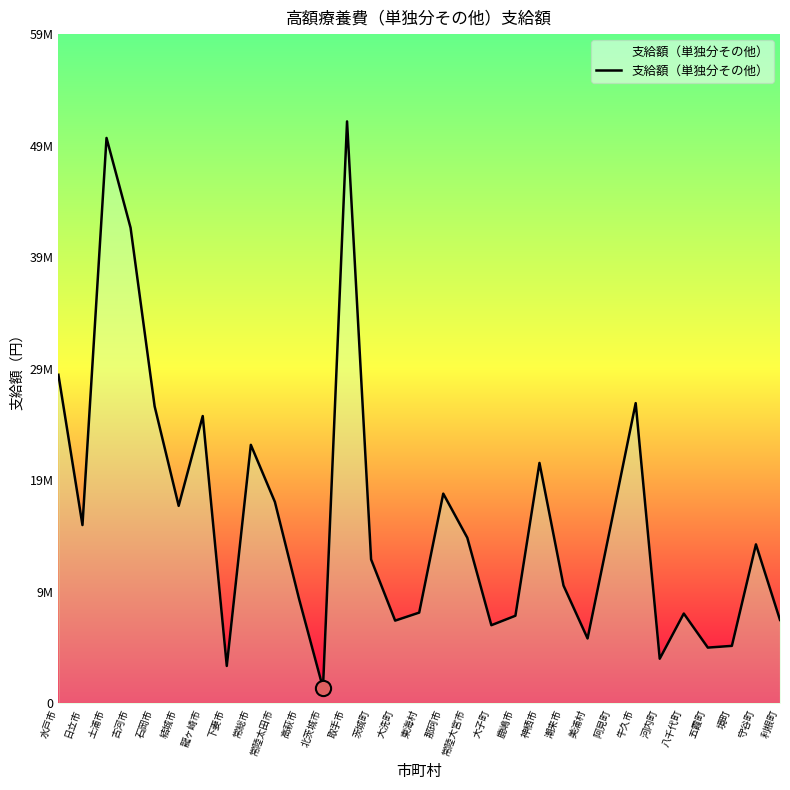

What is the change in value from 常総市 to 利根町?

-15604435